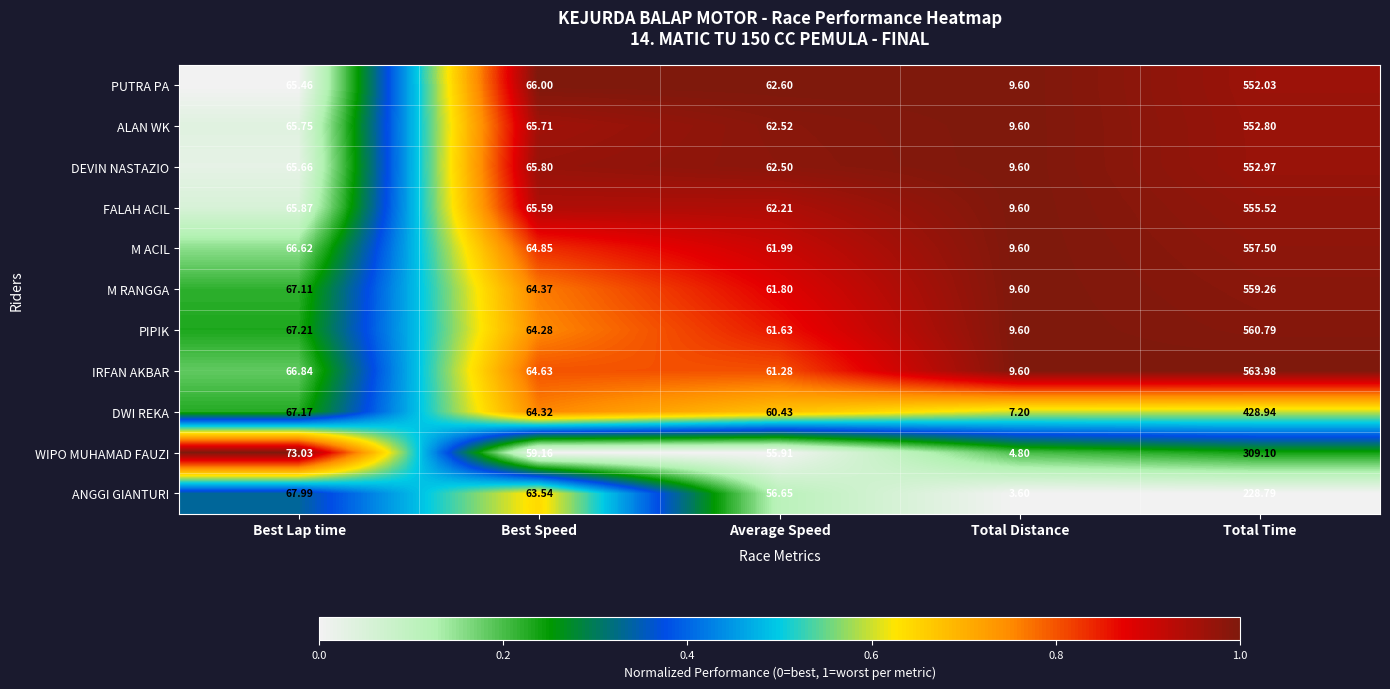

Which label corresponds to the smallest value in the chart?

Total Distance